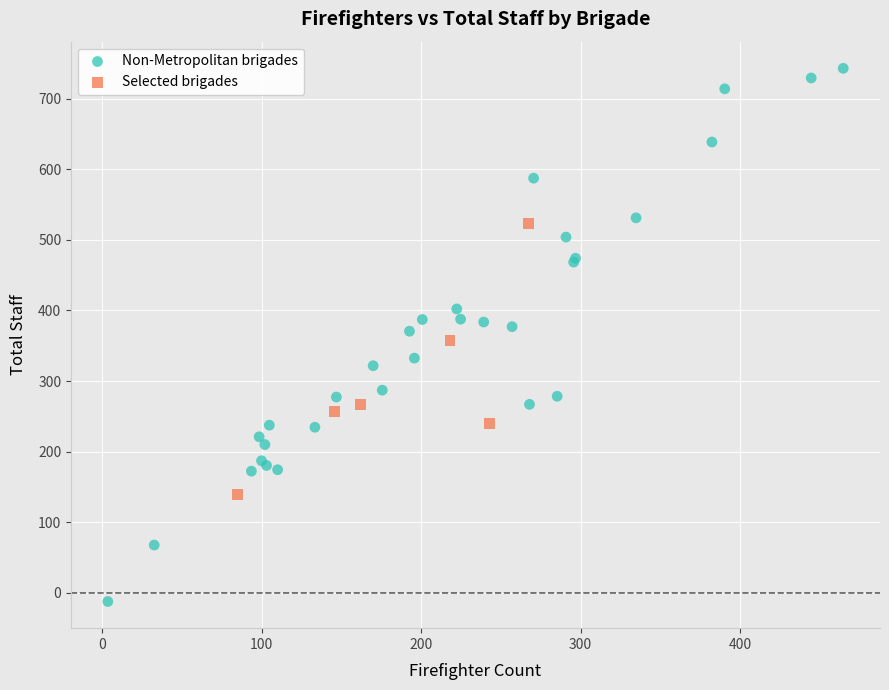

Which series contains the highest Y value?

Non-Metropolitan brigades